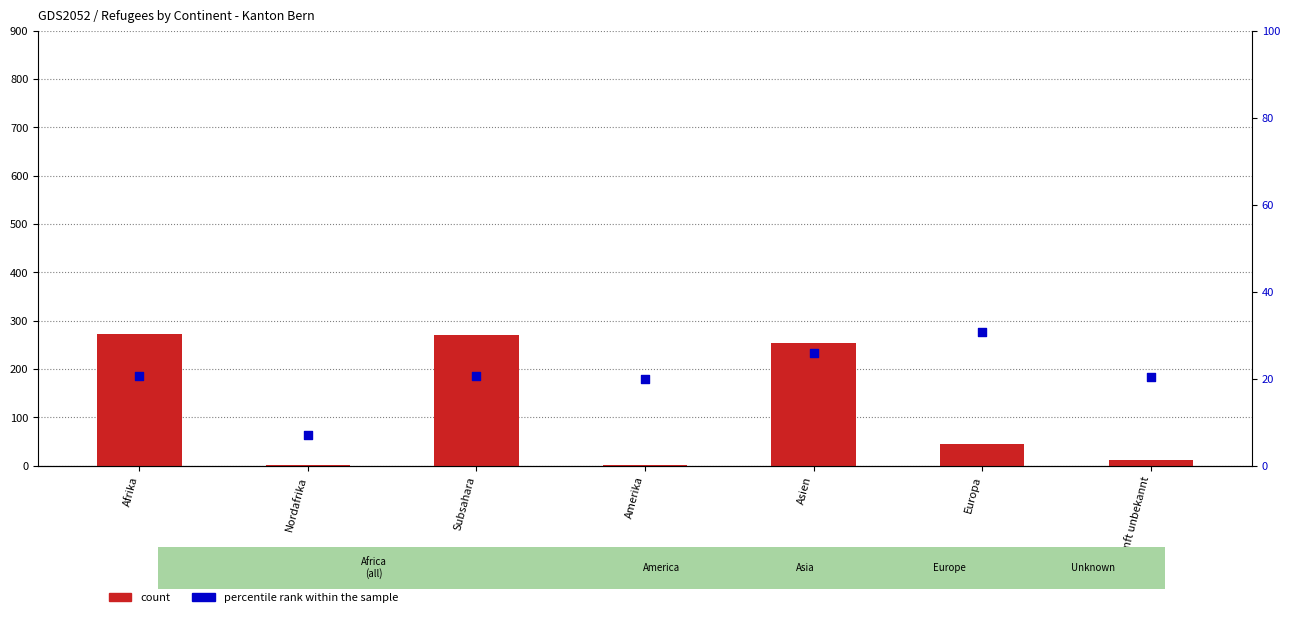

What are all the series names shown in the legend?

count, percentile rank within the sample